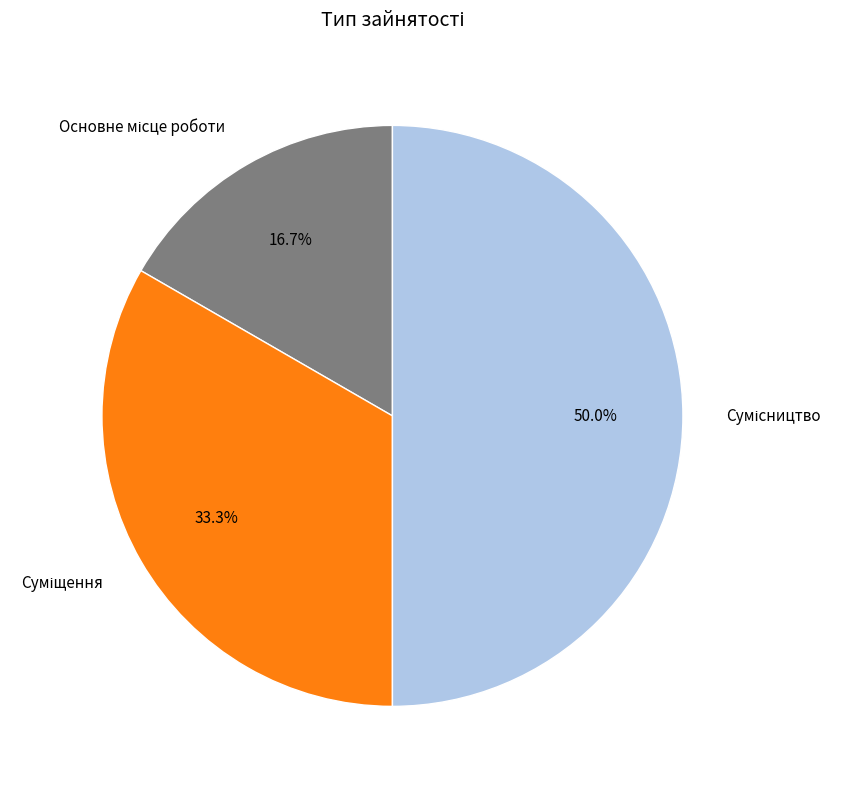

How many segments does this pie chart have?

3